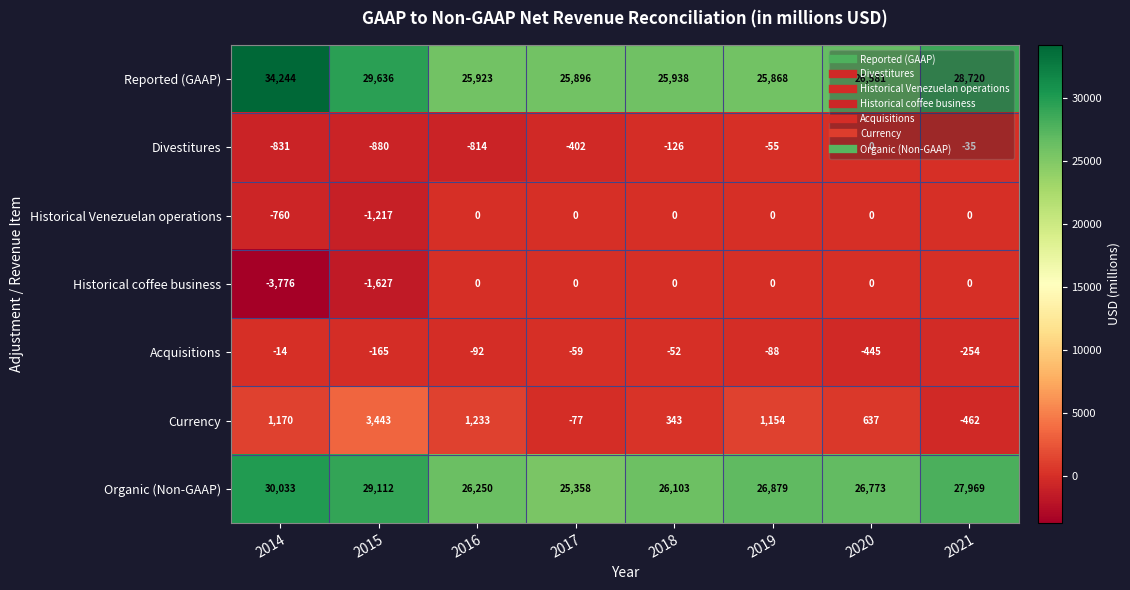

Is it true that Divestitures equals -16 at 2021?

False